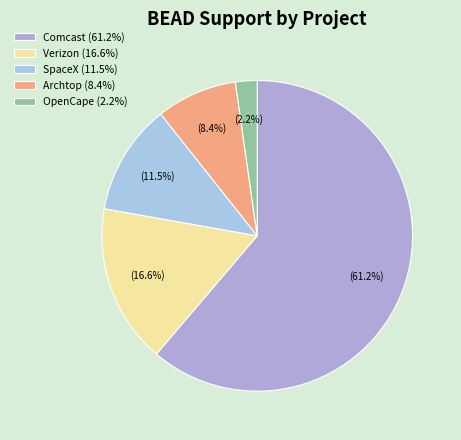

To the nearest percent, what is the average slice percentage?

20%